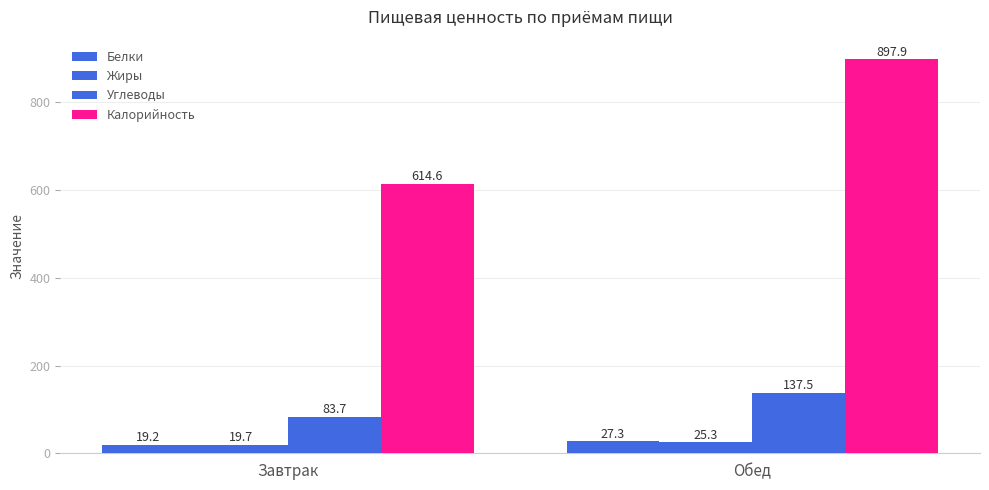

Count the number of categories in the chart.

2